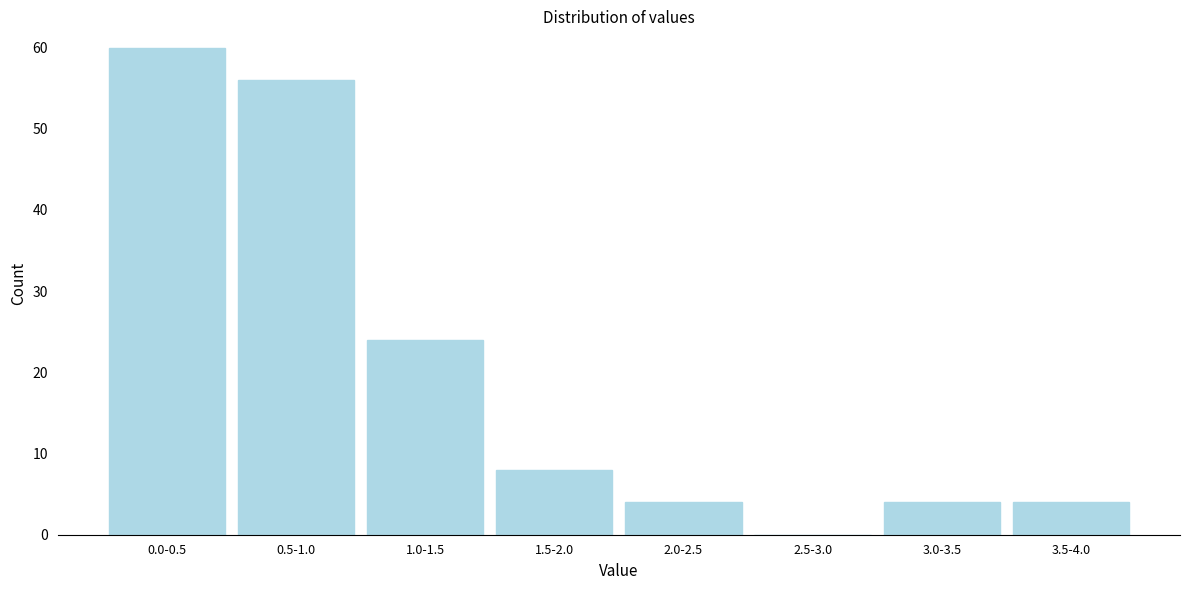

Reading left to right, transcribe all the data shown in this chart.

0.0-0.5=60	0.5-1.0=56	1.0-1.5=24	1.5-2.0=8	2.0-2.5=4	2.5-3.0=0	3.0-3.5=4	3.5-4.0=4